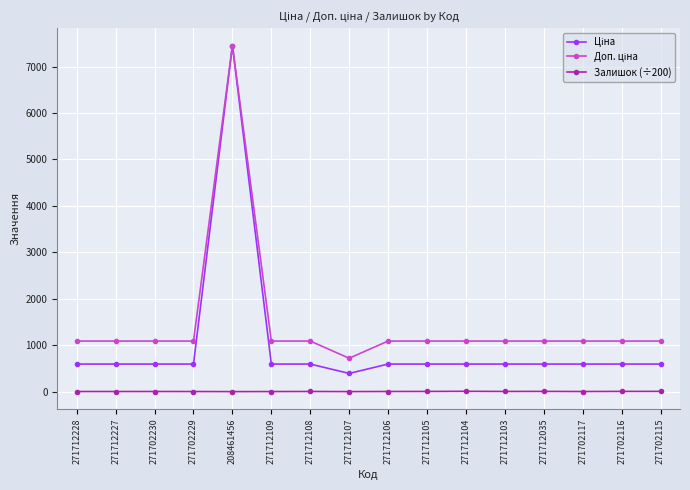

What is the label of the 11th point from the left?

271712104